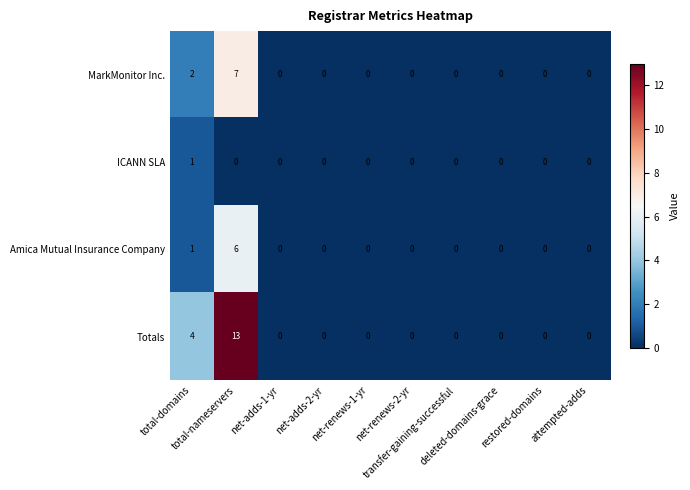

What is the greatest value displayed?

13